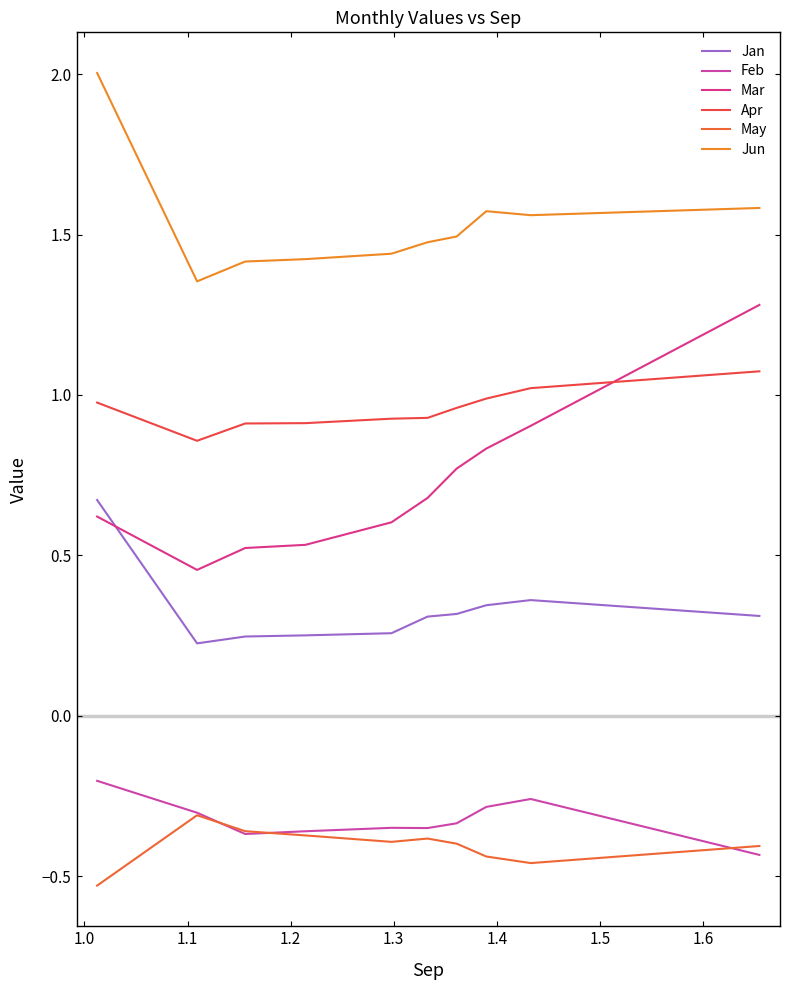

True or false: May has more than 2 interior local peaks.

False